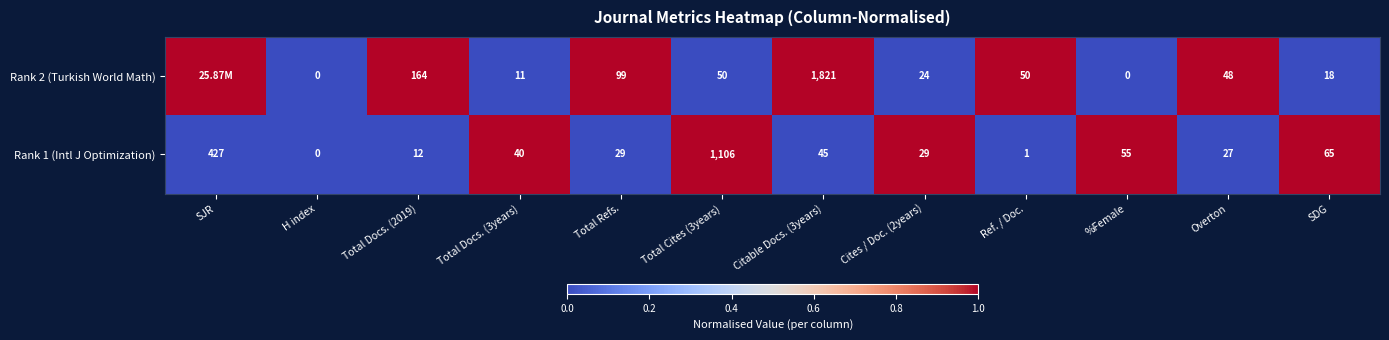

How many distinct data groups are displayed?

2